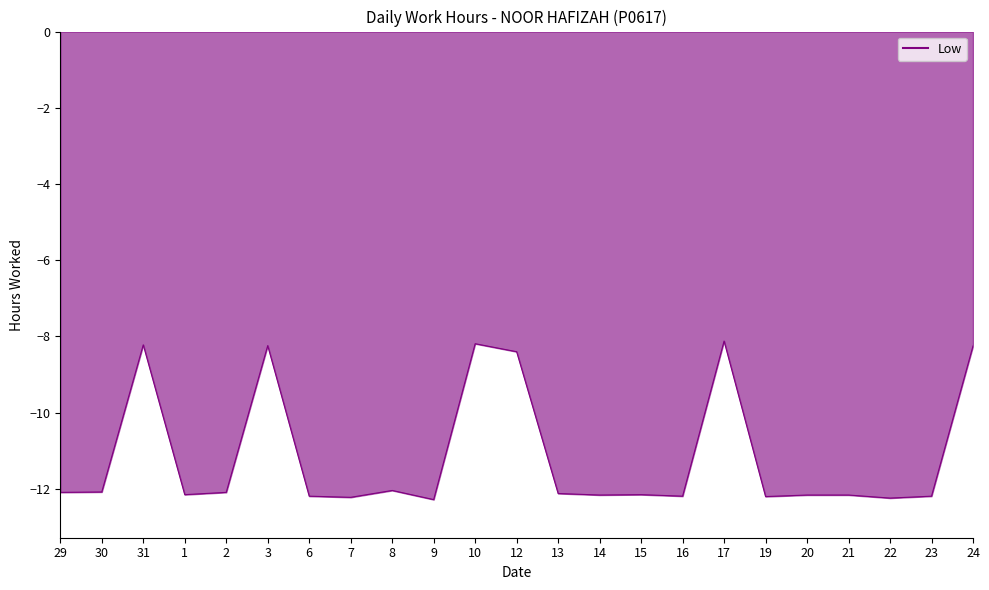

Between 1 and 3, which is larger?

3